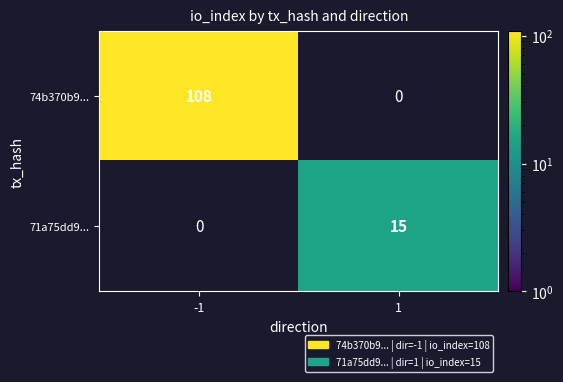

The 74b370b9... series shows 149 at -1. True or false?

False